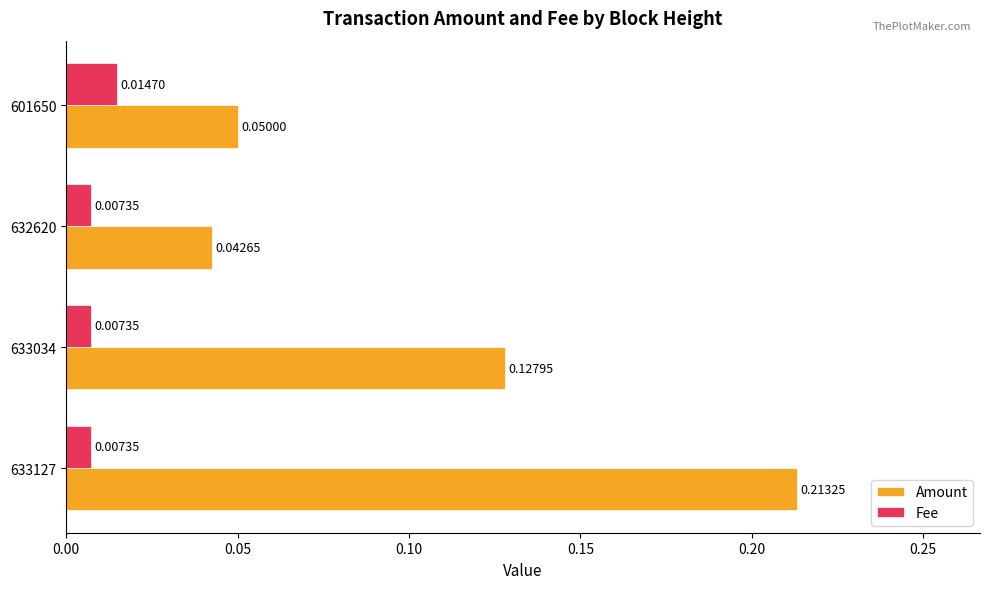

Which series has the widest spread of values?

Amount